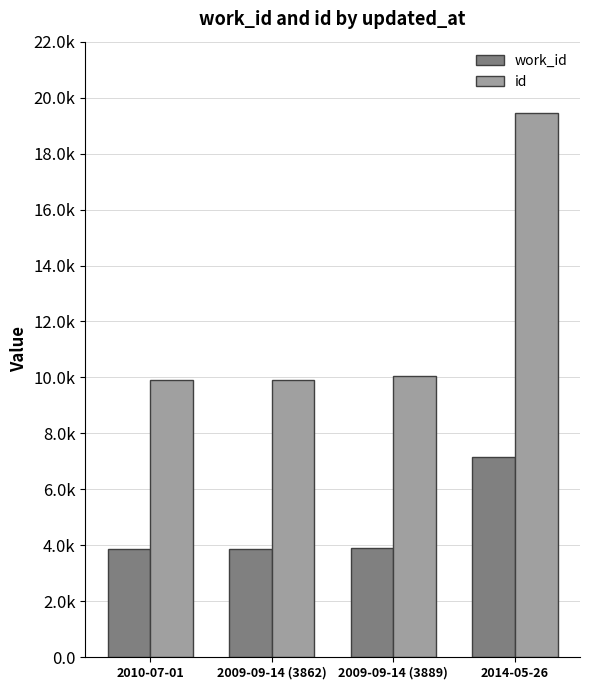

At which label does id reach its peak?

2014-05-26